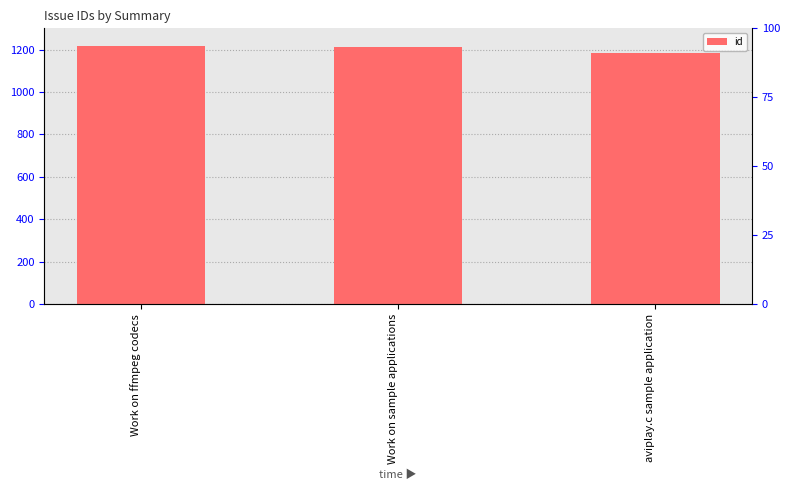

Does the chart contain stacked bars?

No